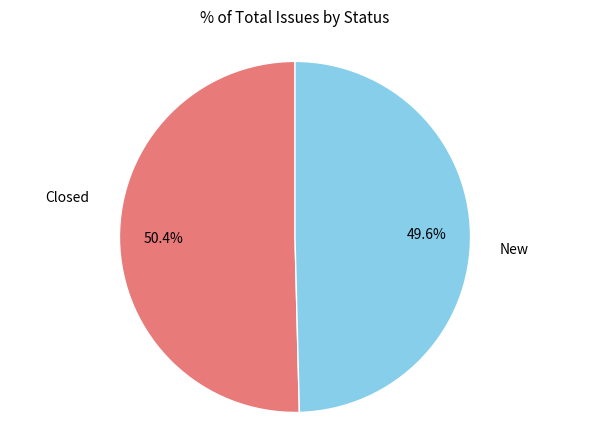

Combined, what portion of the pie is New and Closed?

100.0%